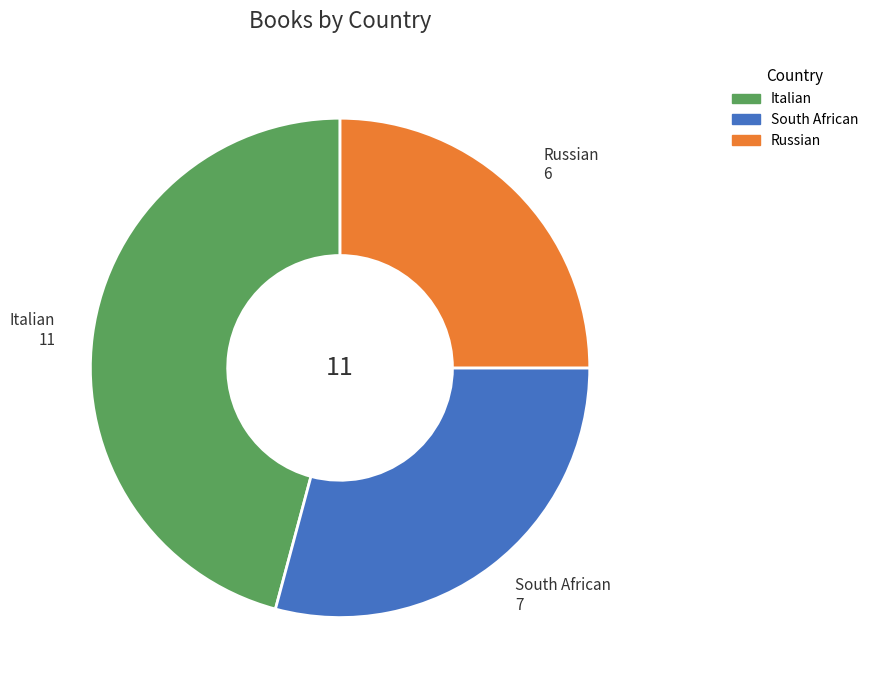

Which category has the smallest portion of the pie?

Russian